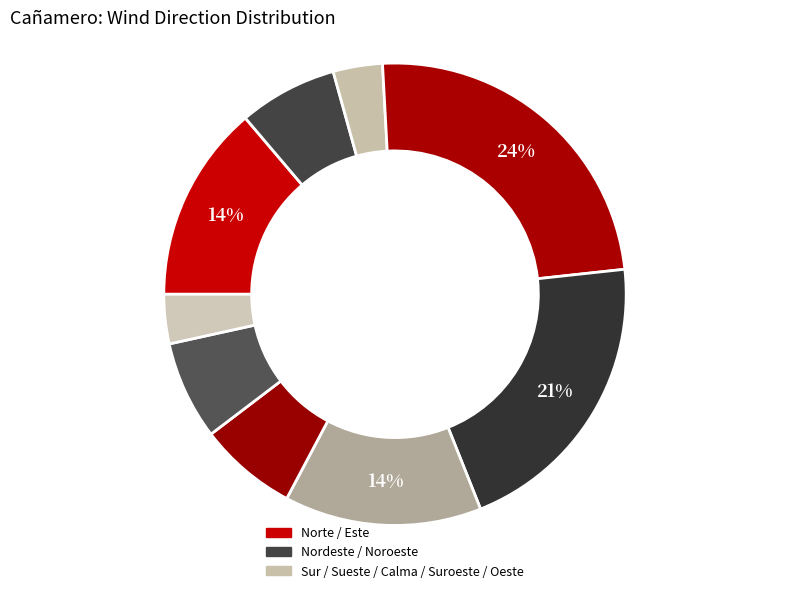

Count the number of slices in the pie.

9